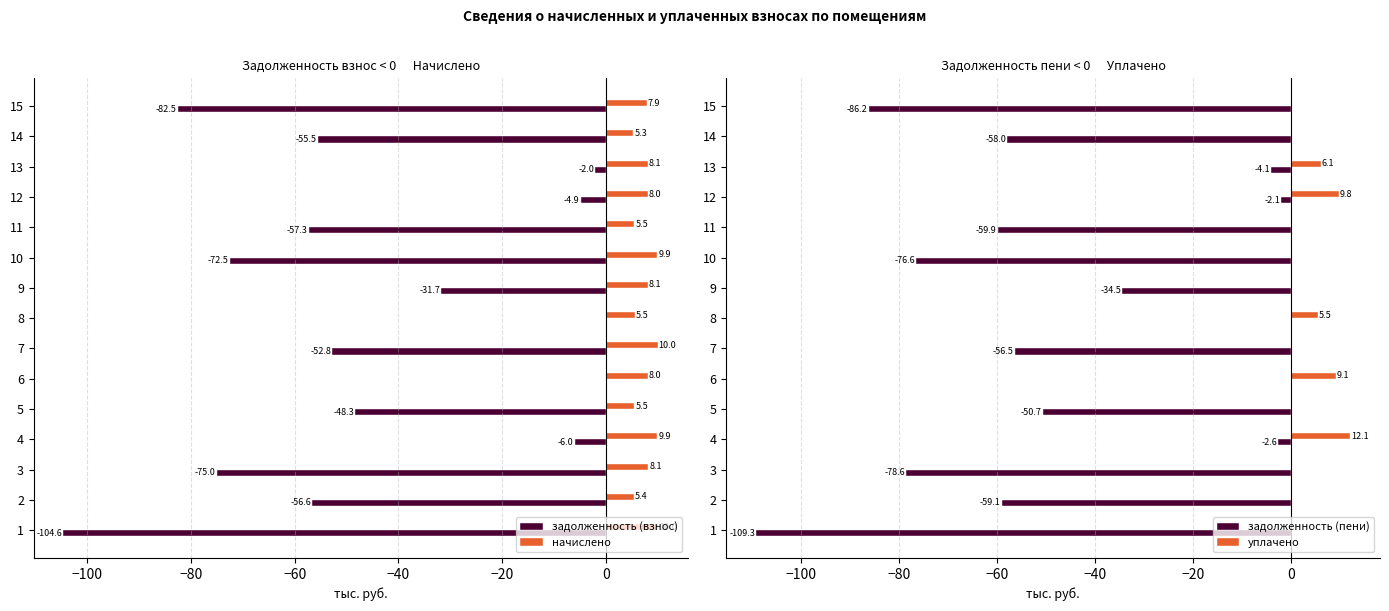

What is the difference between the maximum and minimum values in the задолженность (взнос) series?

104.6